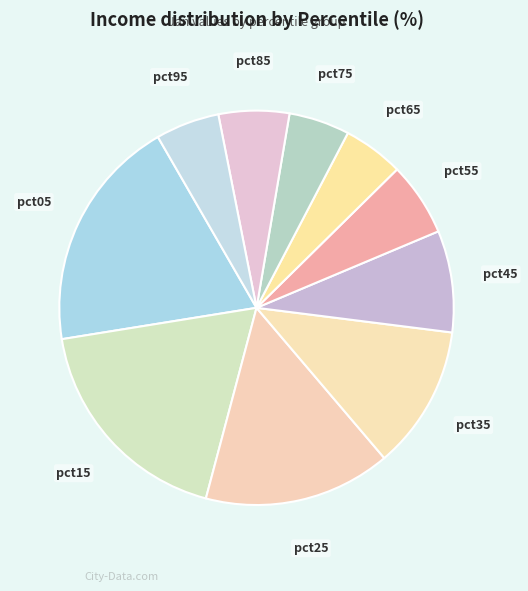

Do pct85 and pct05 together represent more than half of the pie?

No